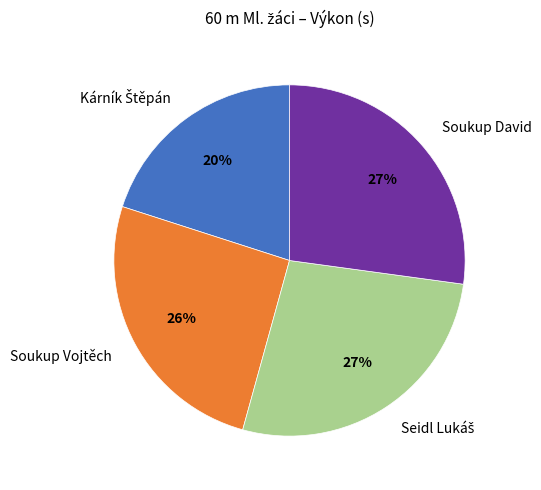

Is there any slice that represents more than half of the pie?

No